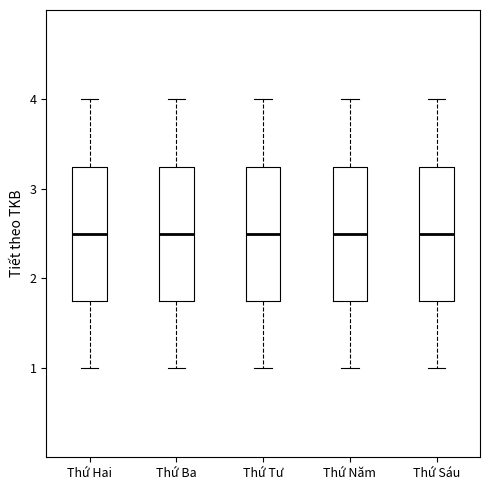

Reading left to right, read every box against the y-axis: the position of its median line, the range the box covers, and the ends of its whiskers. The values are not printed on the chart, so give them approximately, as read against the axis.

Thứ Hai: median 2.5, box 1.8 to 3.3, whiskers 1.0 to 4.0
Thứ Ba: median 2.5, box 1.8 to 3.3, whiskers 1.0 to 4.0
Thứ Tư: median 2.5, box 1.8 to 3.3, whiskers 1.0 to 4.0
Thứ Năm: median 2.5, box 1.8 to 3.3, whiskers 1.0 to 4.0
Thứ Sáu: median 2.5, box 1.8 to 3.3, whiskers 1.0 to 4.0